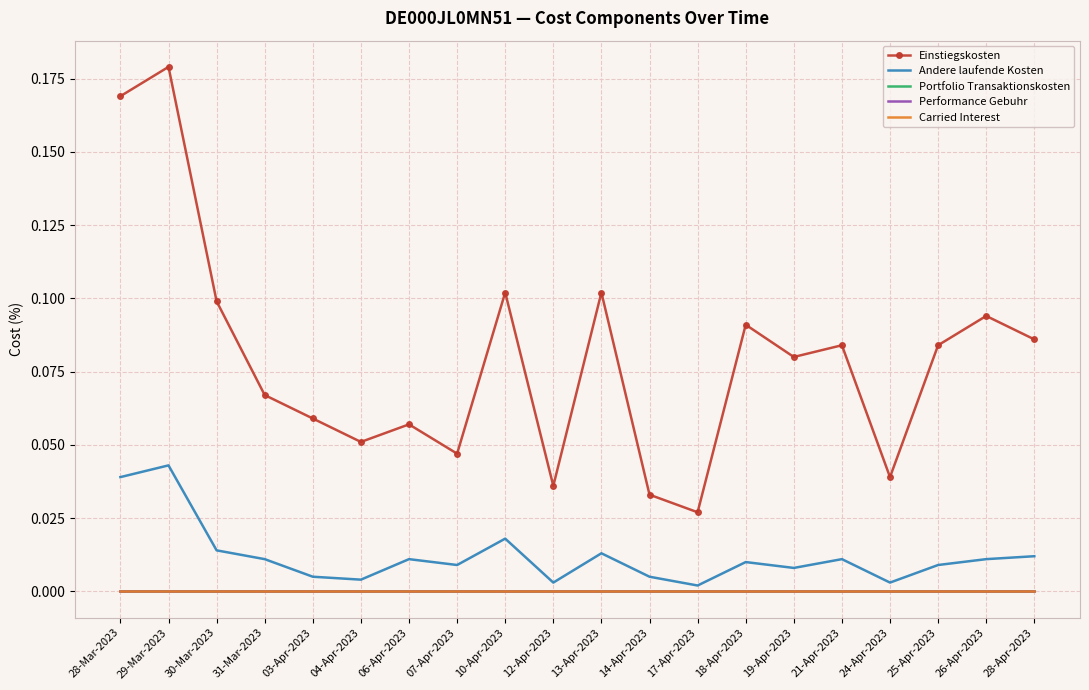

What is the difference between the highest and lowest values at 26-Apr-2023?

0.1